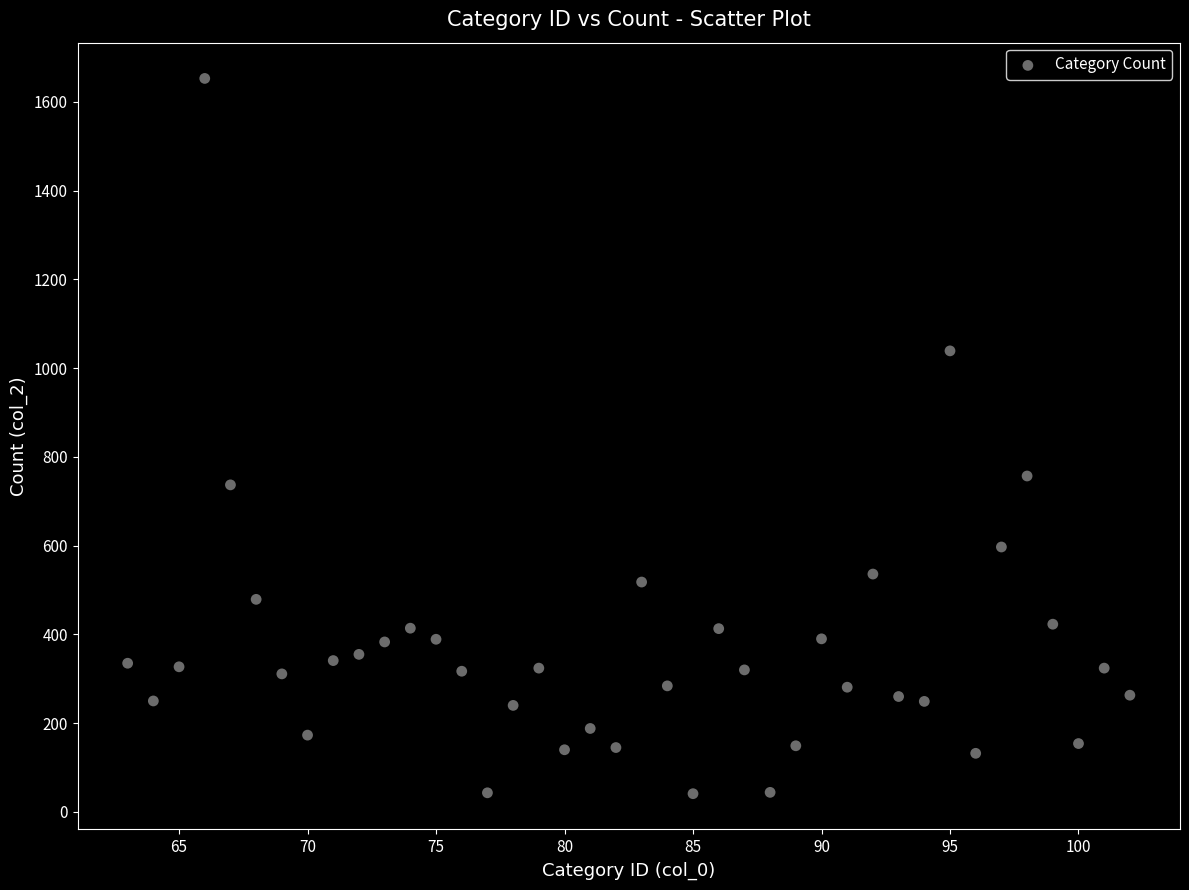

What Y value in the scatter plot is closest to 847?

757